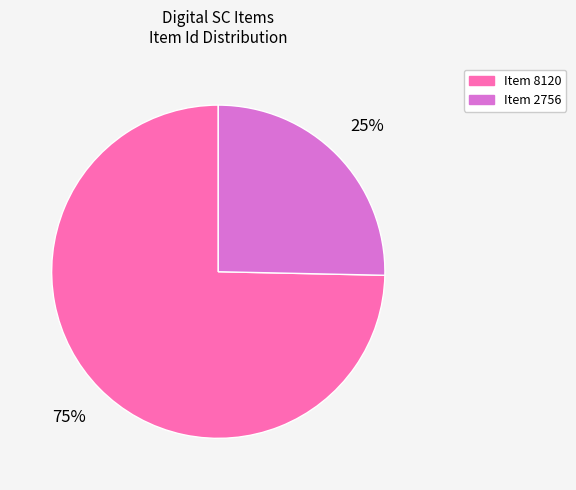

Is it true that Item 2756 is 11% of the pie?

False